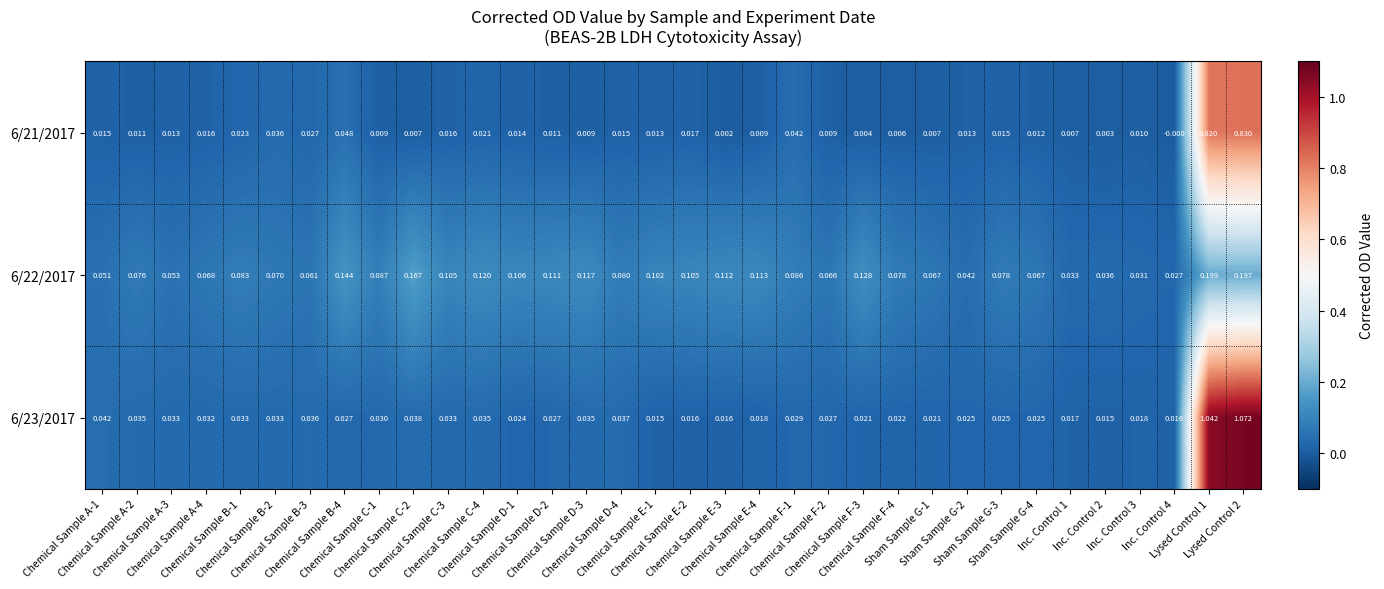

At how many categories does at least one series exceed 0?

34